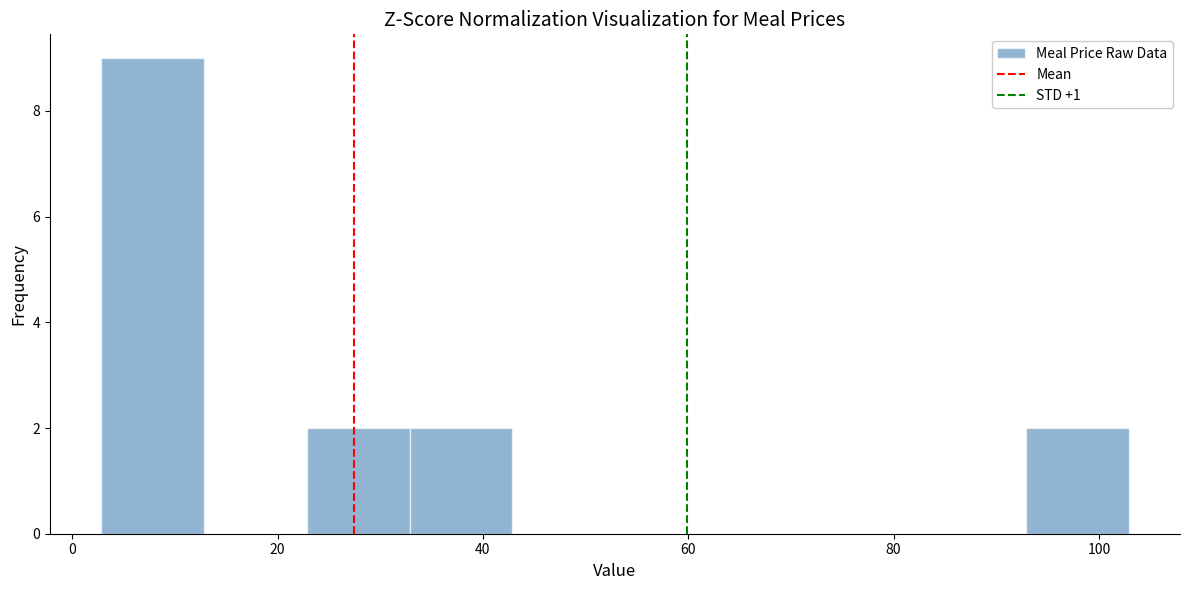

Reading left to right, list every bar in this chart as the range it spans on the x-axis followed by its height. Neither the bar edges nor the heights are printed on the chart, so give them approximately, as read against the axes.

2 to 12: 9
12 to 22: 0
22 to 32: 2
32 to 42: 2
42 to 52: 0
52 to 62: 0
62 to 72: 0
72 to 82: 0
82 to 92: 0
92 to 102: 2